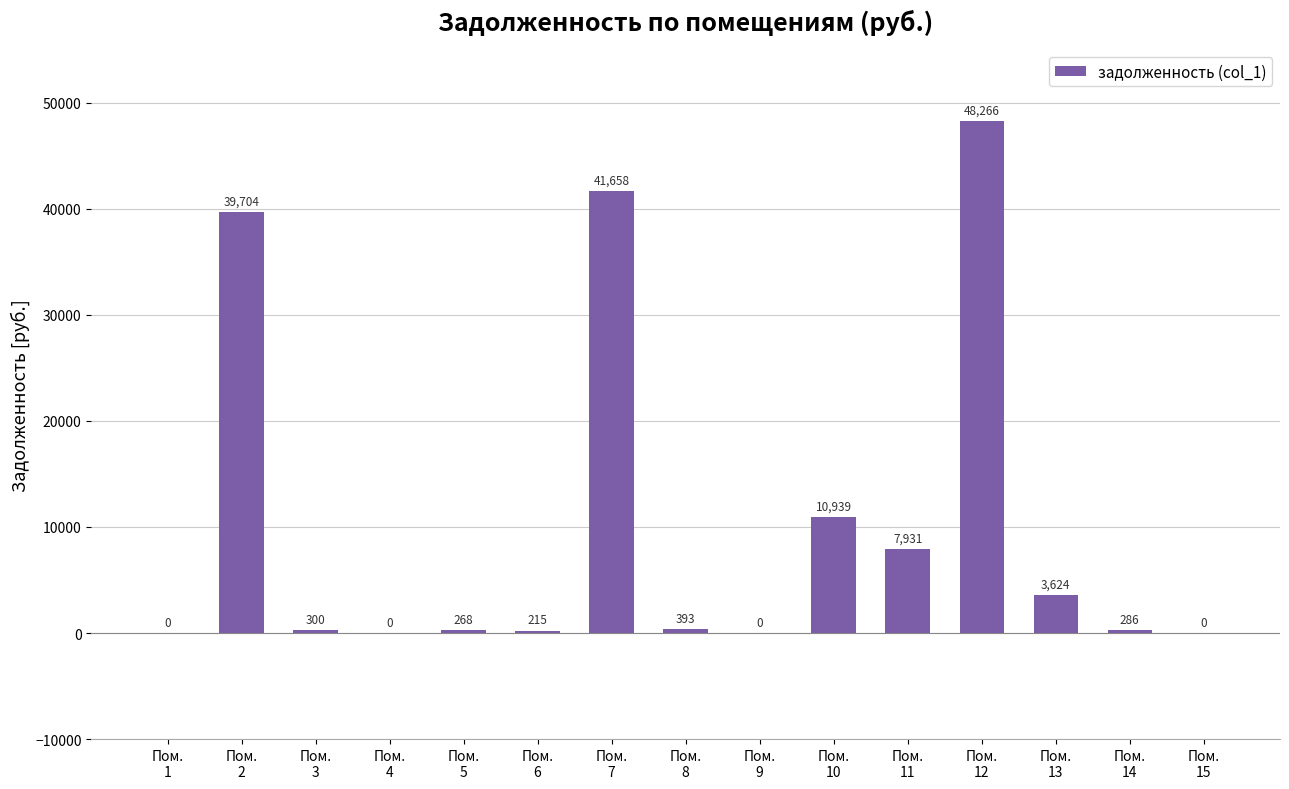

Are the bars grouped side by side (vs. stacked)?

No